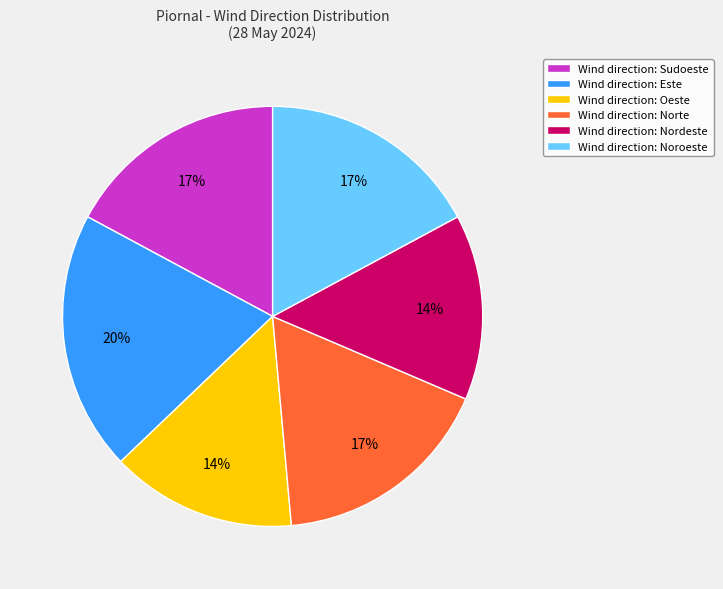

Combined, do Wind direction: Nordeste and Wind direction: Oeste account for over 50%?

No